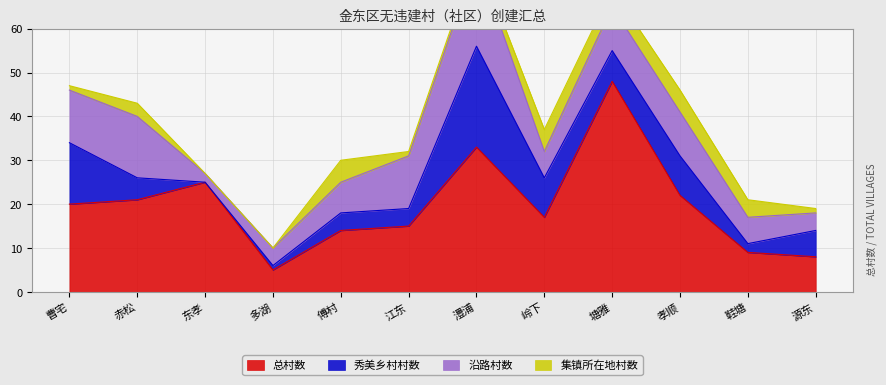

Is the value of 秀美乡村村数 at 江东 greater than the value of 总村数 at 塘雅?

No